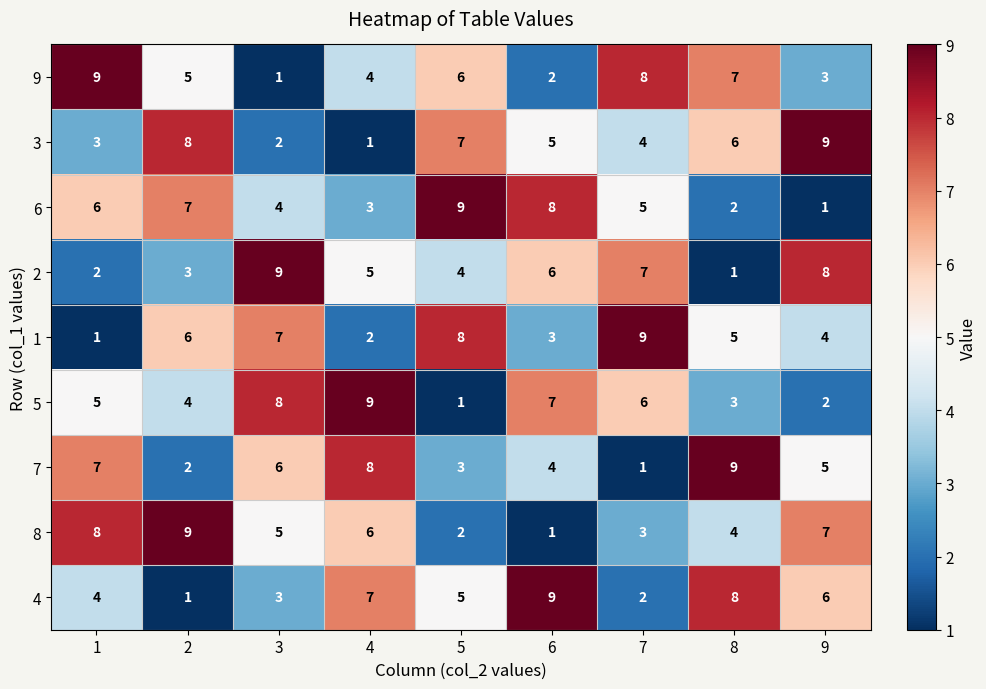

What is the difference between the highest and lowest values at 6?

8